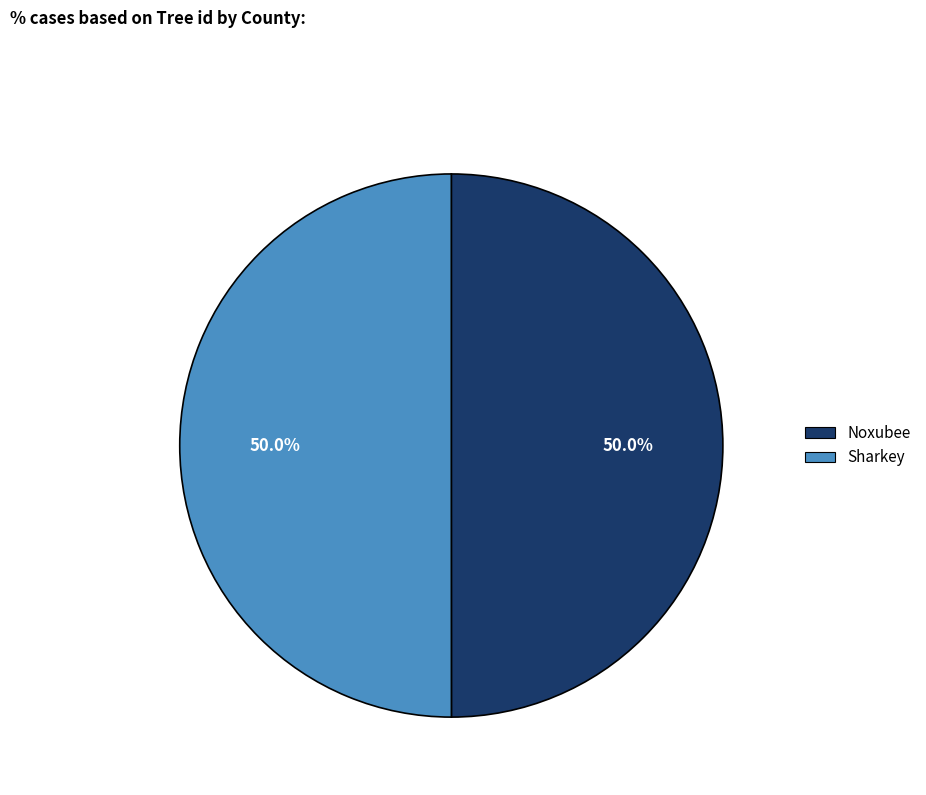

Combined, do Noxubee and Sharkey account for over 50%?

Yes